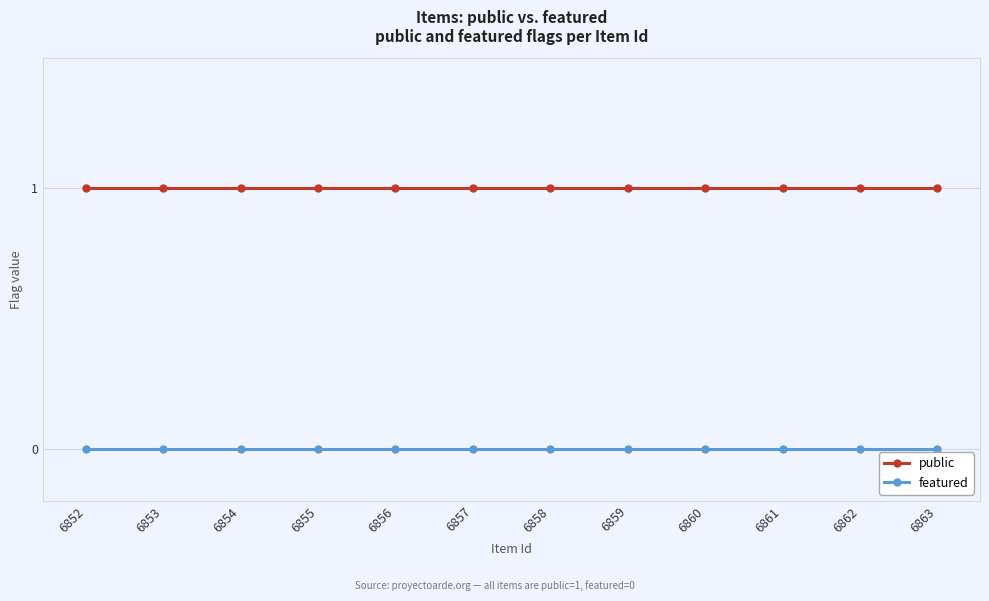

True or false: featured and public cross at least once.

False